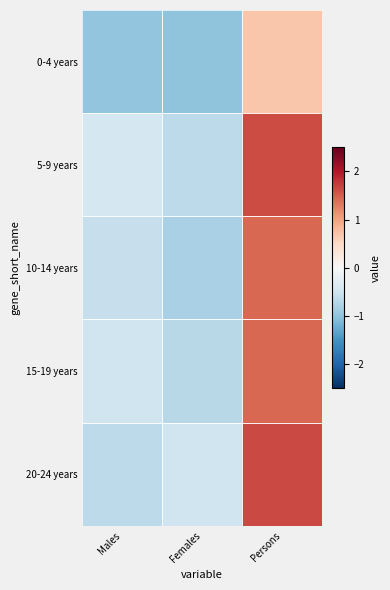

Which series has the largest range (max minus min)?

20-24 years